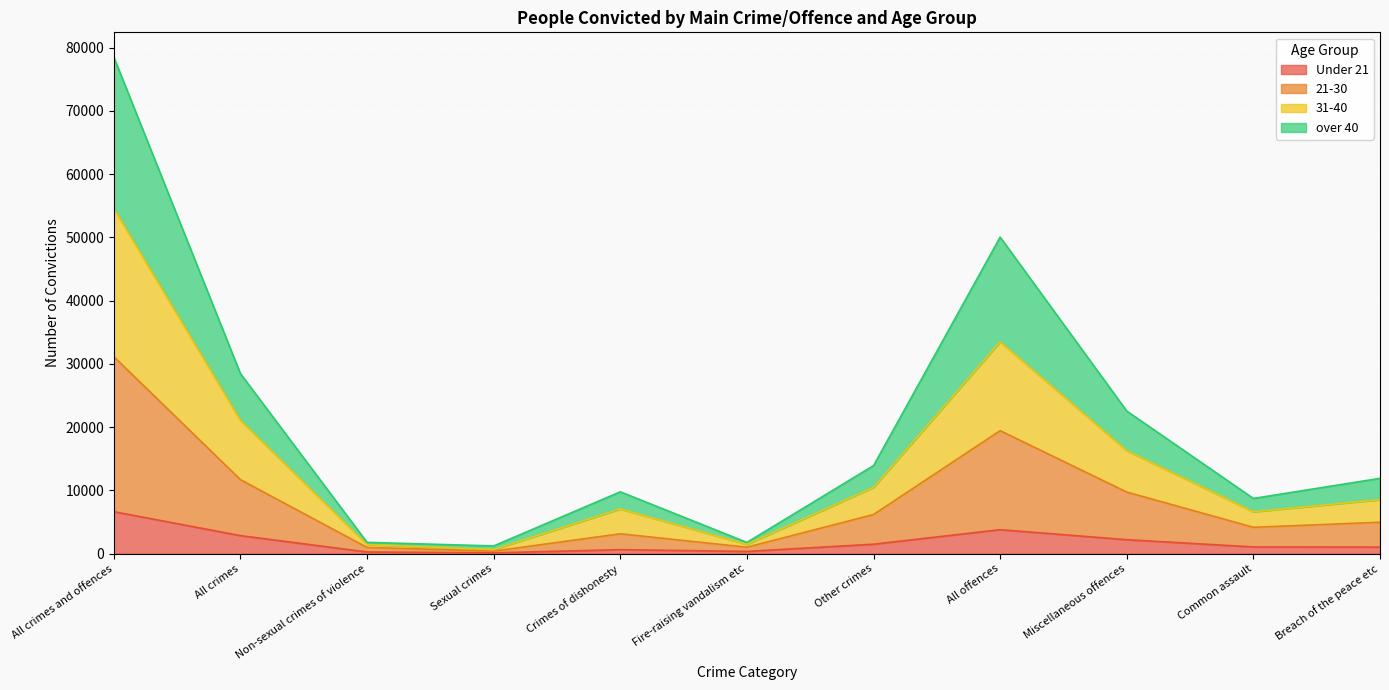

Reading left to right, what are all the values shown in this chart?

Under 21: 6632	2845	262	119	626	348	1490	3787	2201	1058	1030
21-30: 31142	11698	976	393	3136	1013	6180	19444	9734	4161	4960
31-40: 54563	21074	1428	637	7067	1462	10480	33489	16282	6616	8534
over 40: 78503	28458	1781	1215	9771	1773	13918	50045	22541	8726	11904